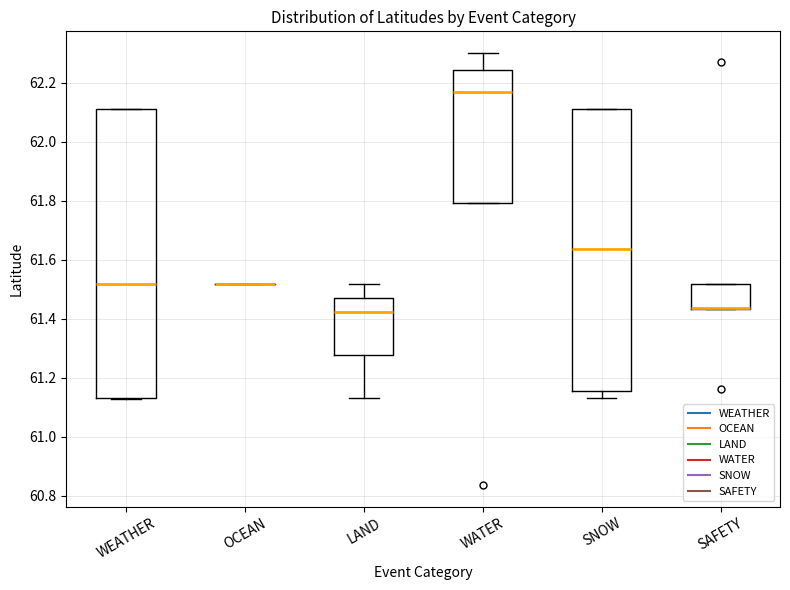

Reading left to right, read every box against the y-axis: the position of its median line, the range the box covers, and the ends of its whiskers. The values are not printed on the chart, so give them approximately, as read against the axis.

WEATHER: median 61.52, box 61.12 to 62.10, whiskers 61.12 to 62.10
OCEAN: box collapsed to a line at 61.52, whiskers 61.52 to 61.52
LAND: median 61.42, box 61.28 to 61.46, whiskers 61.12 to 61.52
WATER: median 62.16, box 61.80 to 62.24, whiskers 61.80 to 62.30
SNOW: median 61.64, box 61.16 to 62.10, whiskers 61.12 to 62.10
SAFETY: median 61.44 (drawn on the box's lower edge), box 61.44 to 61.52, whiskers 61.44 to 61.52